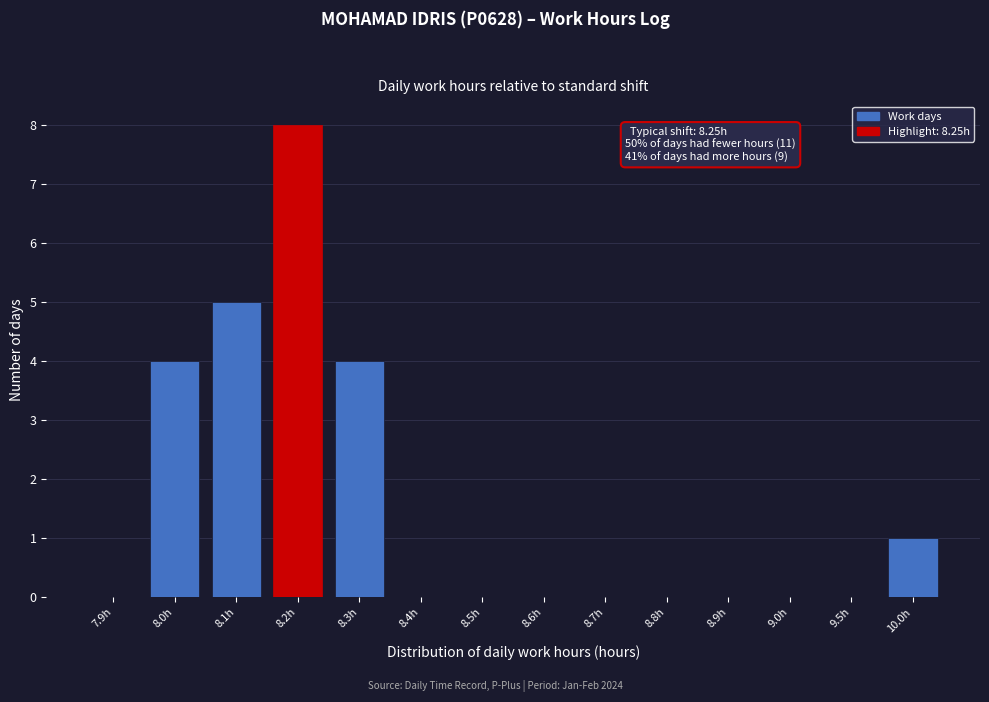

Reading left to right, list all the values displayed in this chart.

7.9h=0	8.0h=4	8.1h=5	8.2h=8	8.3h=4	8.4h=0	8.5h=0	8.6h=0	8.7h=0	8.8h=0	8.9h=0	9.0h=0	9.5h=0	10.0h=1